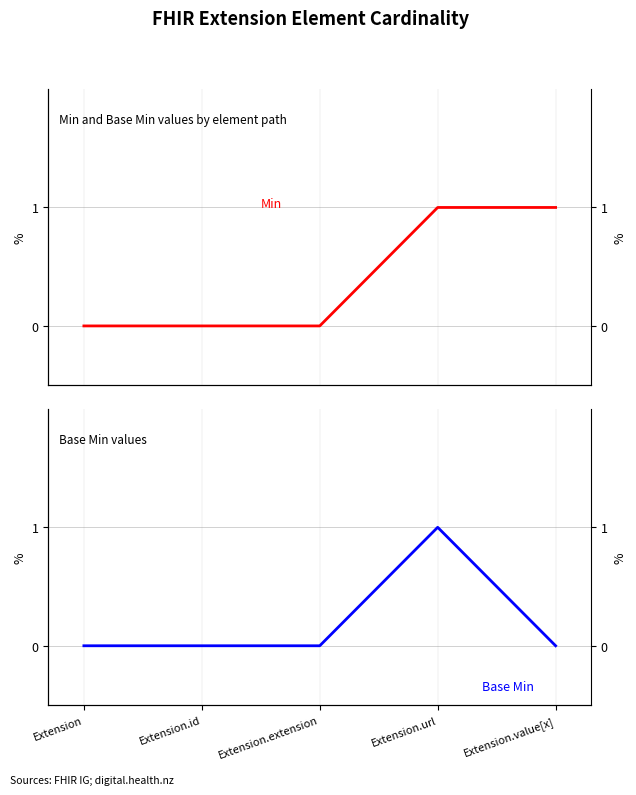

True or false: Min has a value of 0 at Extension.extension.

True